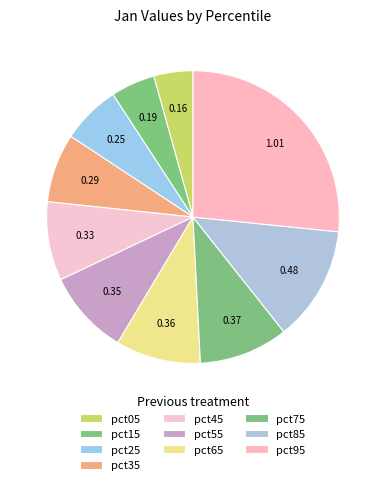

Count the number of slices in the pie.

10